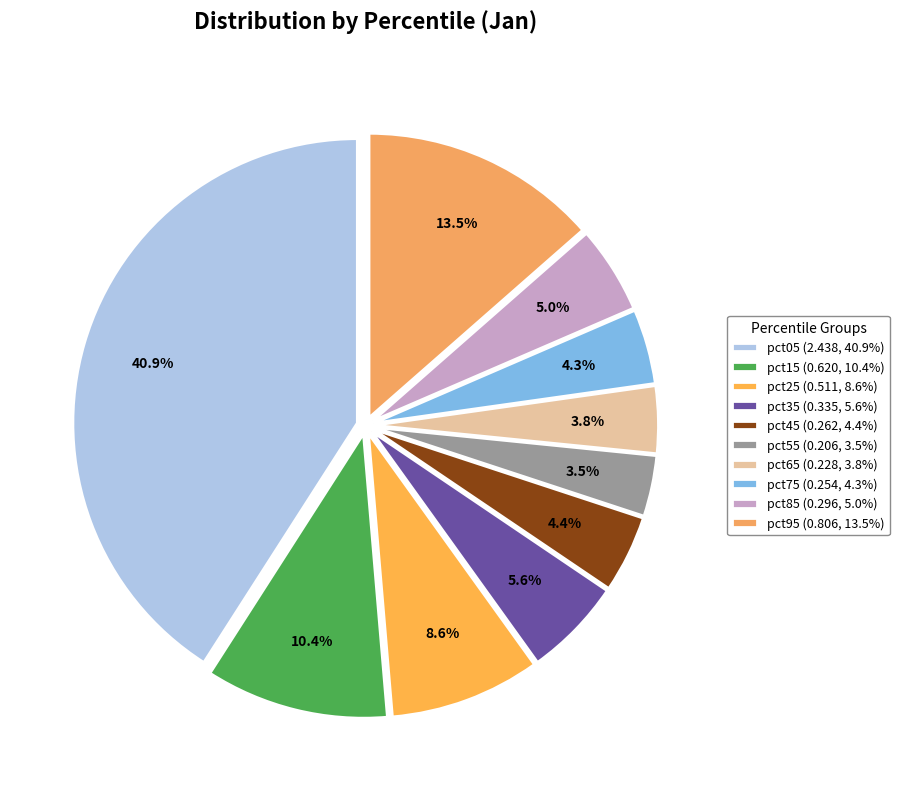

To the nearest percent, what is the combined percentage of pct85 and pct75?

9%